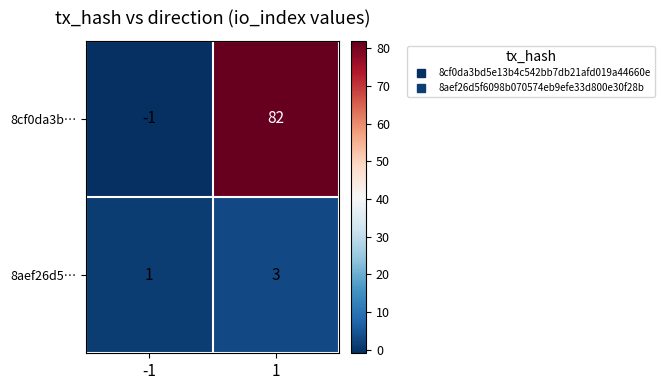

What is the difference between the 8cf0da3b… values at 1 and -1?

83